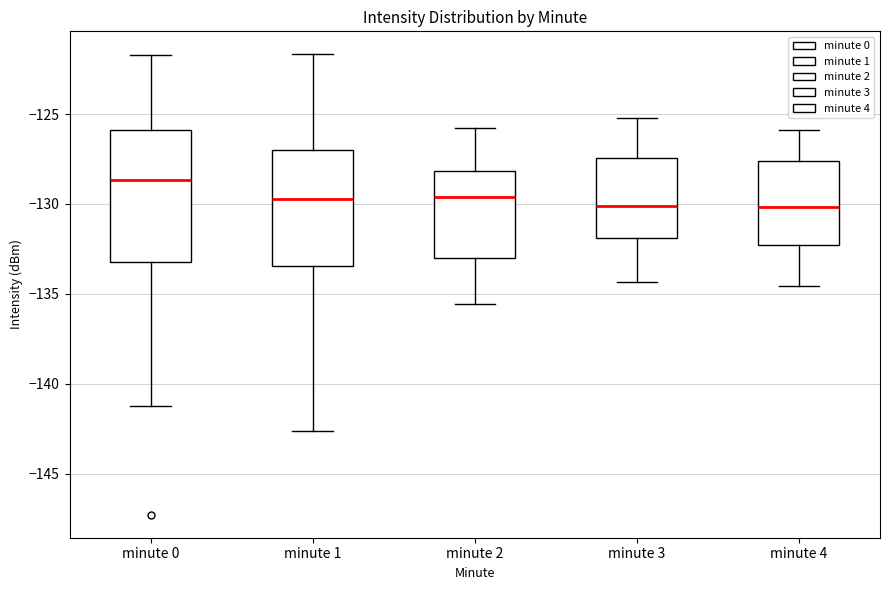

Where is the upper edge of the box for minute 2 on the y-axis? The values are not printed on the chart, so give them approximately, as read against the axis.

-128.0